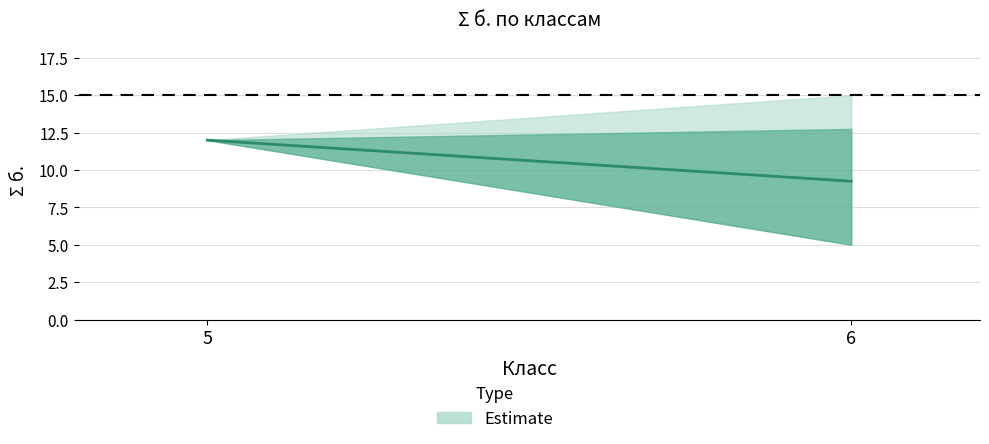

At which label is the value closest to 10?

6